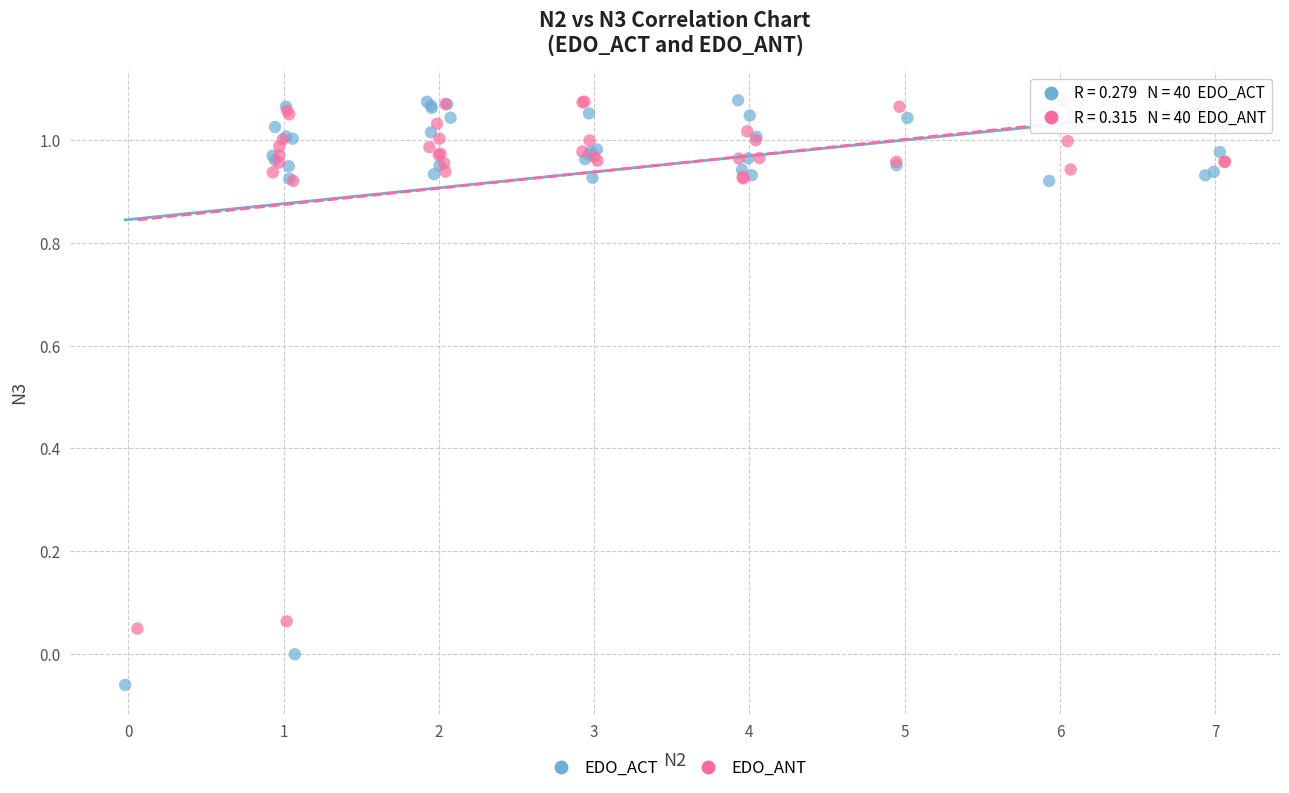

What are all the series names shown in the legend?

EDO_ACT, EDO_ANT